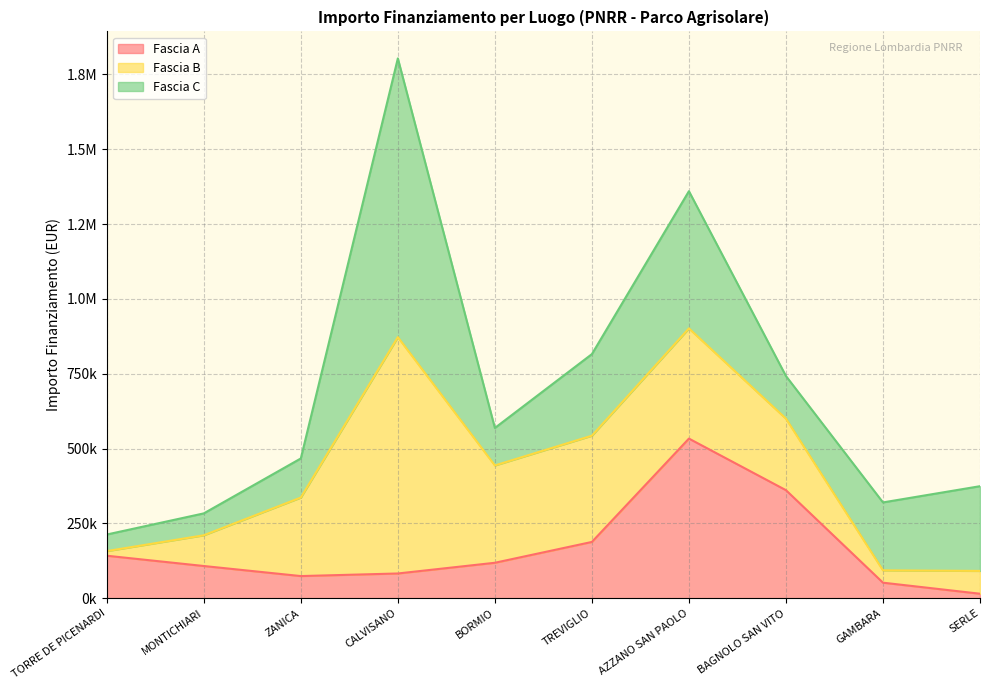

Between BAGNOLO SAN VITO and SERLE, which series saw the biggest shift?

Fascia A